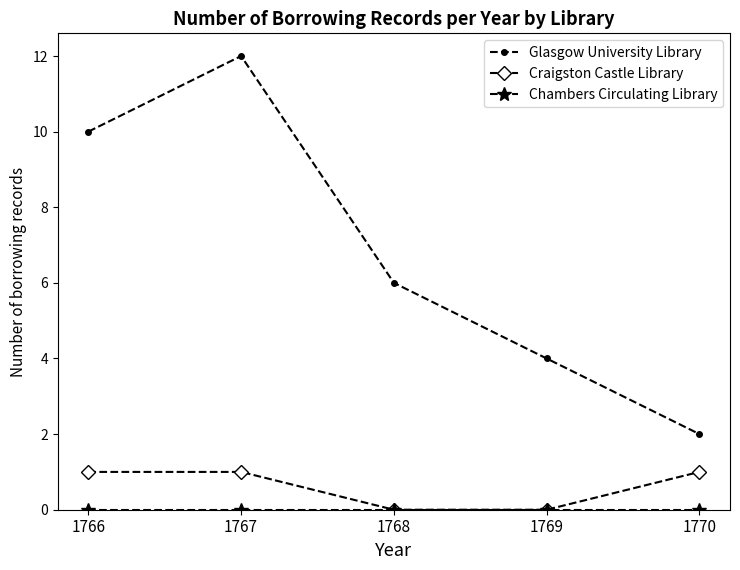

The Craigston Castle Library series shows 0 at 1768. True or false?

True